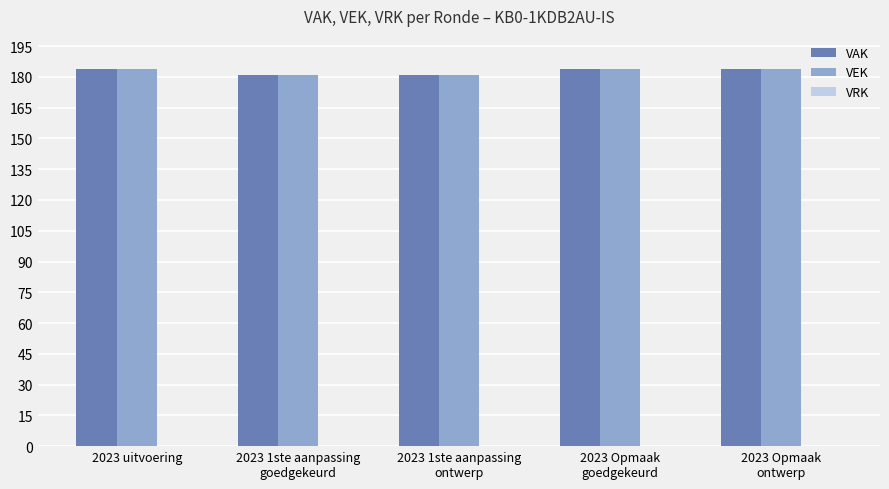

What position from the right is 2023 uitvoering?

5